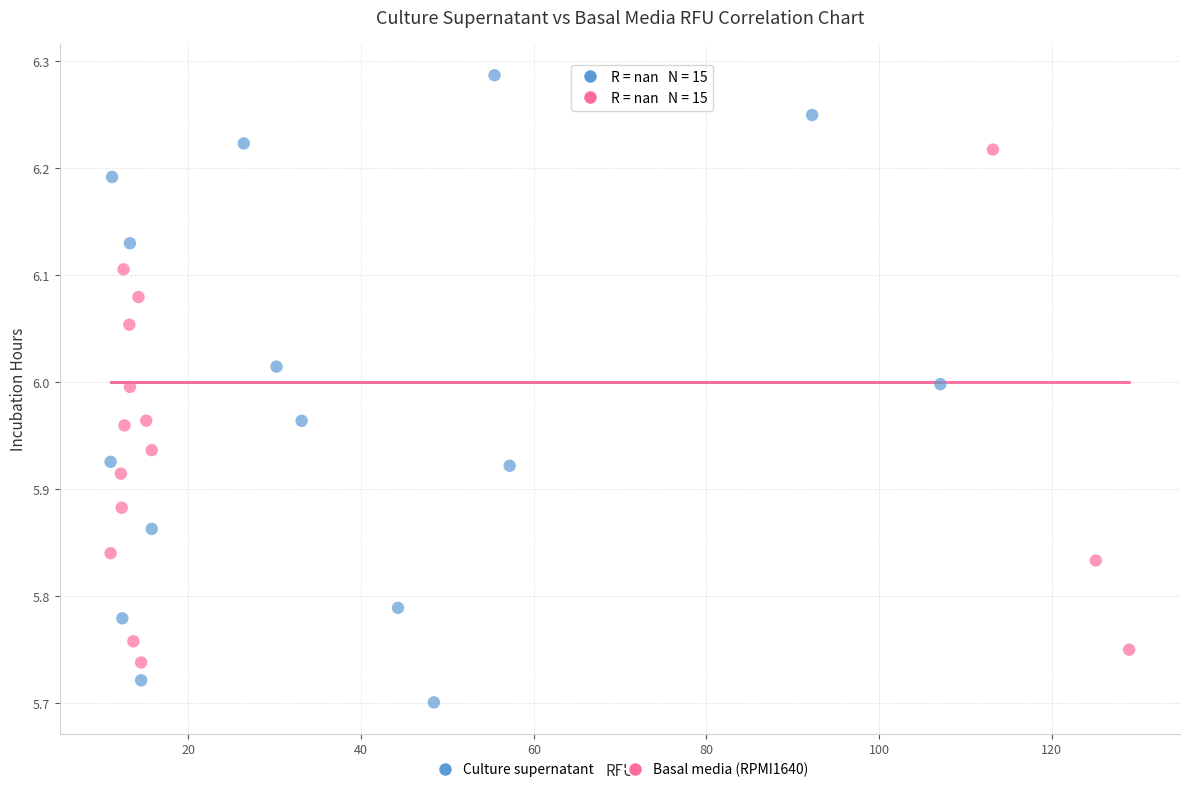

What are all the series names shown in the legend?

Culture supernatant, Basal media (RPMI1640)